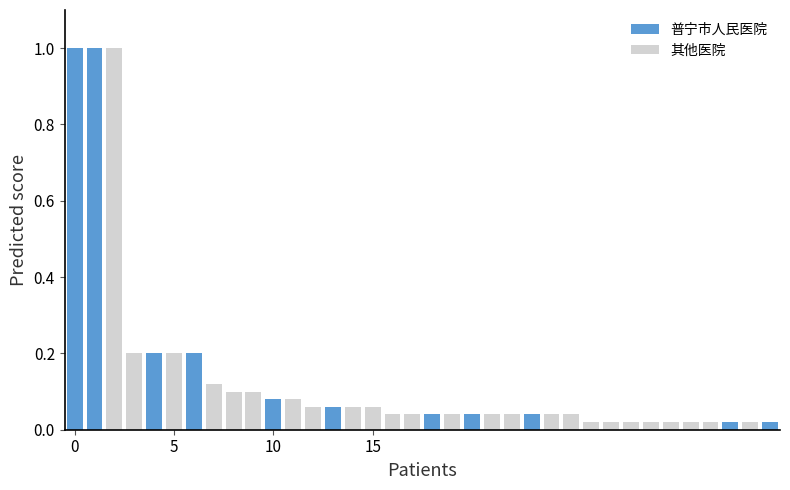

What is the approximate value of 普宁市人民医院 at 14?

0.1